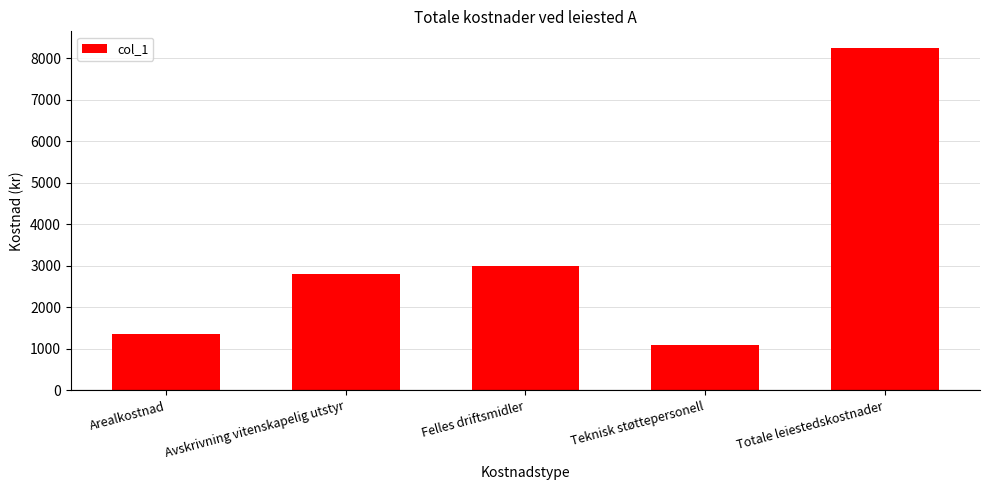

Reading left to right, transcribe all the data shown in this chart.

1347.5	2790.0	3000.0	1093.9	8231.4